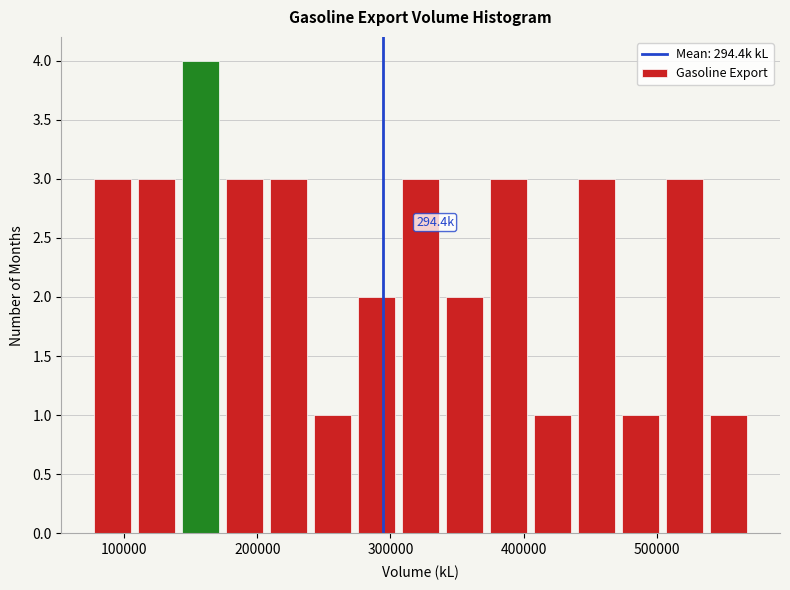

Around what value on the x-axis is the tallest bar? Give the approximate position of its centre, as read against the axis.

160000